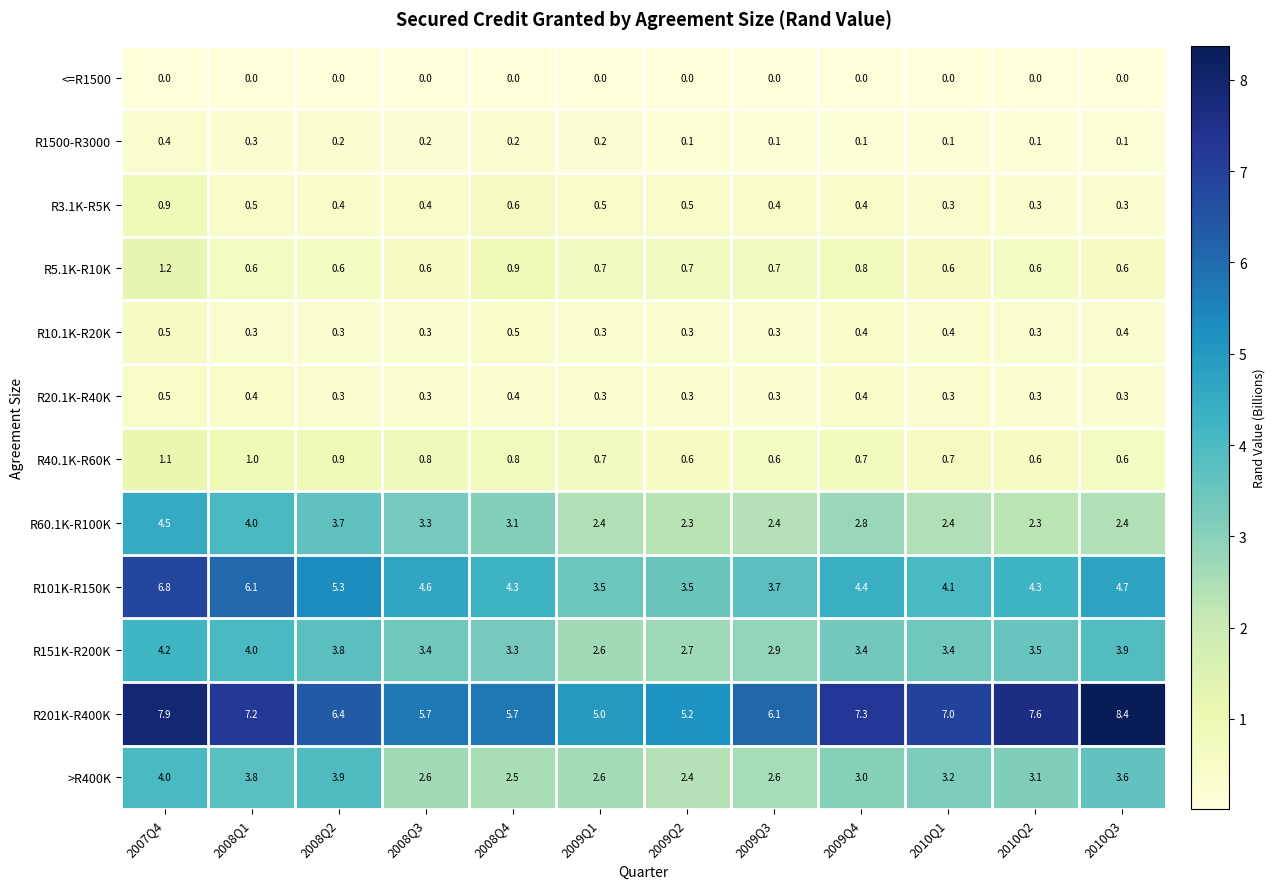

What is the difference between the R151K-R200K values at 2008Q3 and 2007Q4?

0.8